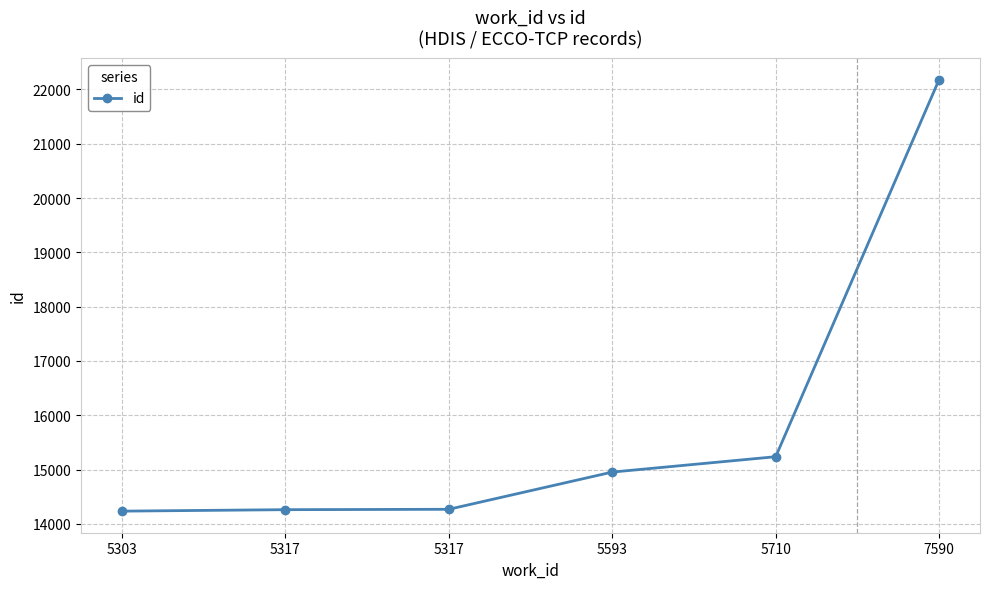

Rank the categories by value from highest to lowest.

7590, 5710, 5593, 5317, 5317, 5303